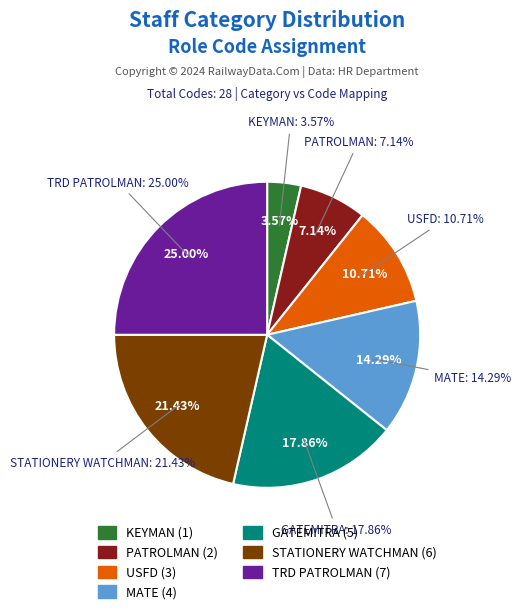

Rank the categories by value from highest to lowest.

TRD PATROLMAN, STATIONERY WATCHMAN, GATEMITRA, MATE, USFD, PATROLMAN, KEYMAN